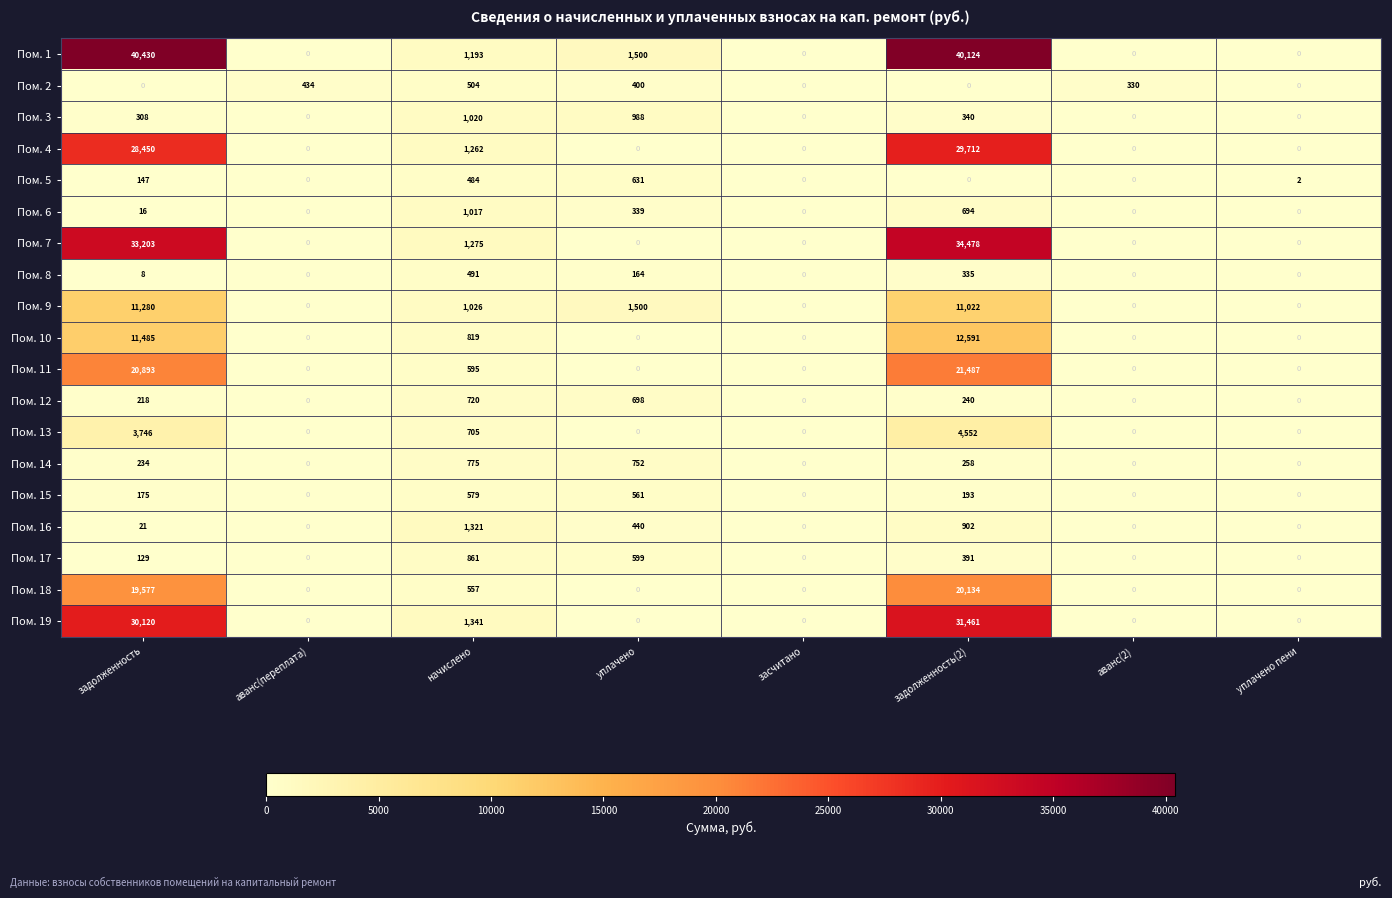

How many values in Пом. 18 are above zero?

3